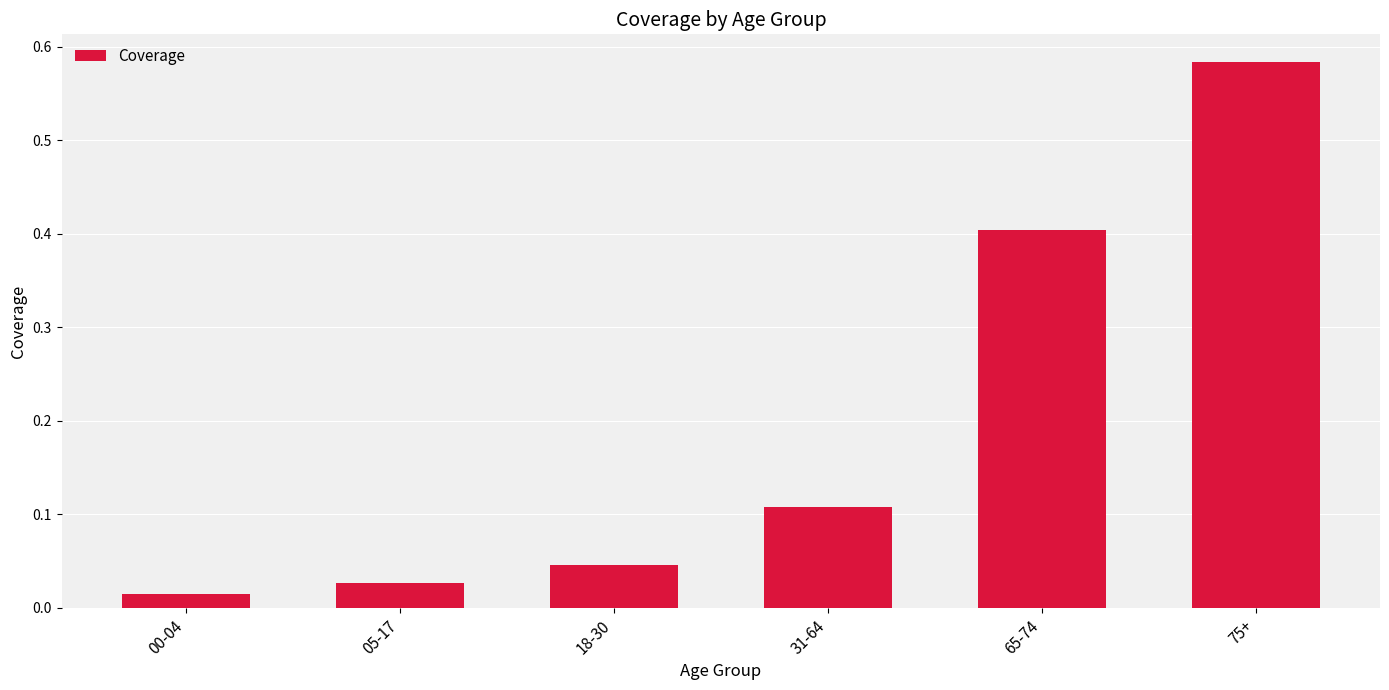

List the labels in order of value, smallest first.

00-04, 05-17, 18-30, 31-64, 65-74, 75+